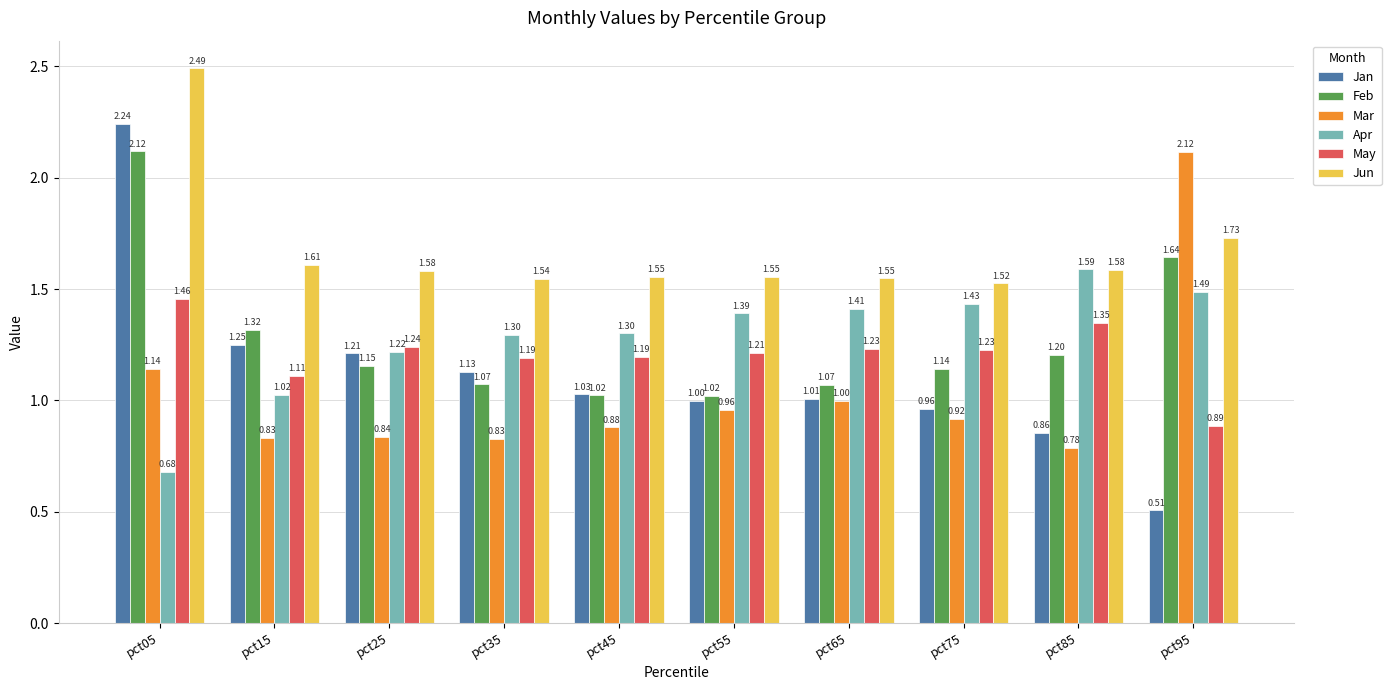

How many bars are there in each group?

6